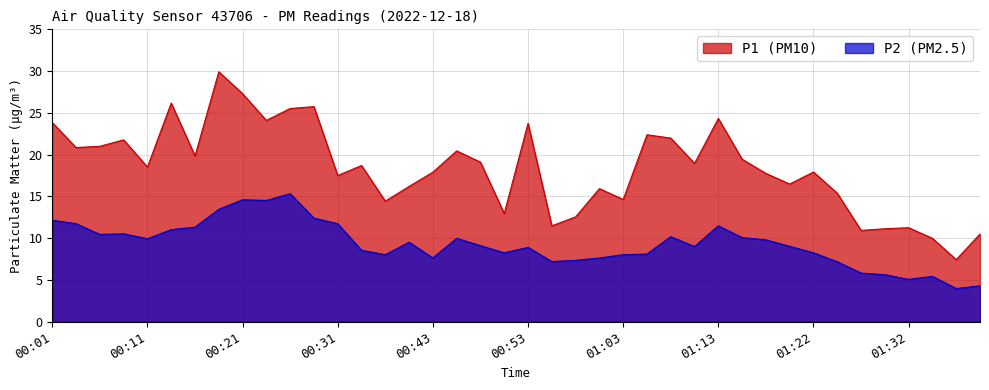

Read the P2 value at 00:58.

7.3